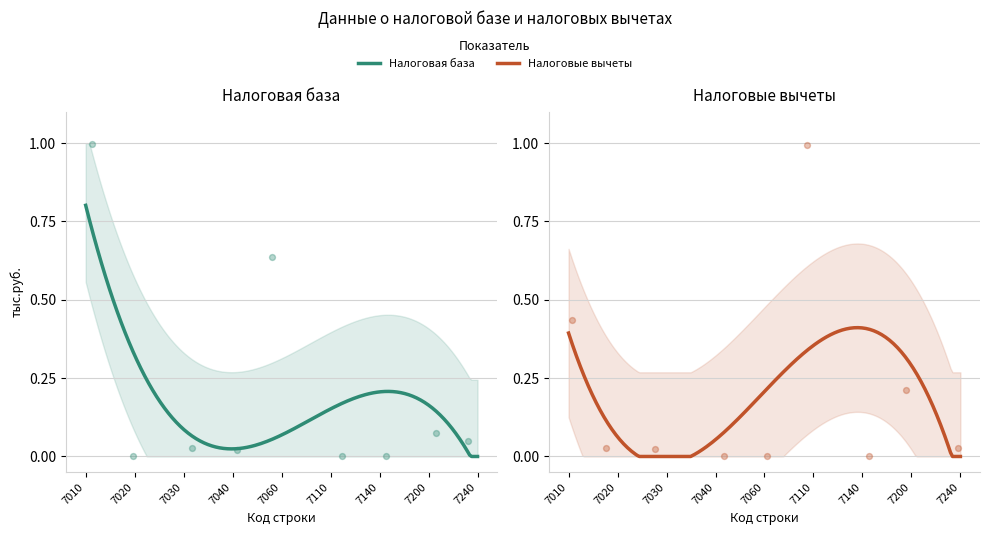

Which series has the largest Y range (max minus min)?

Налоговая база